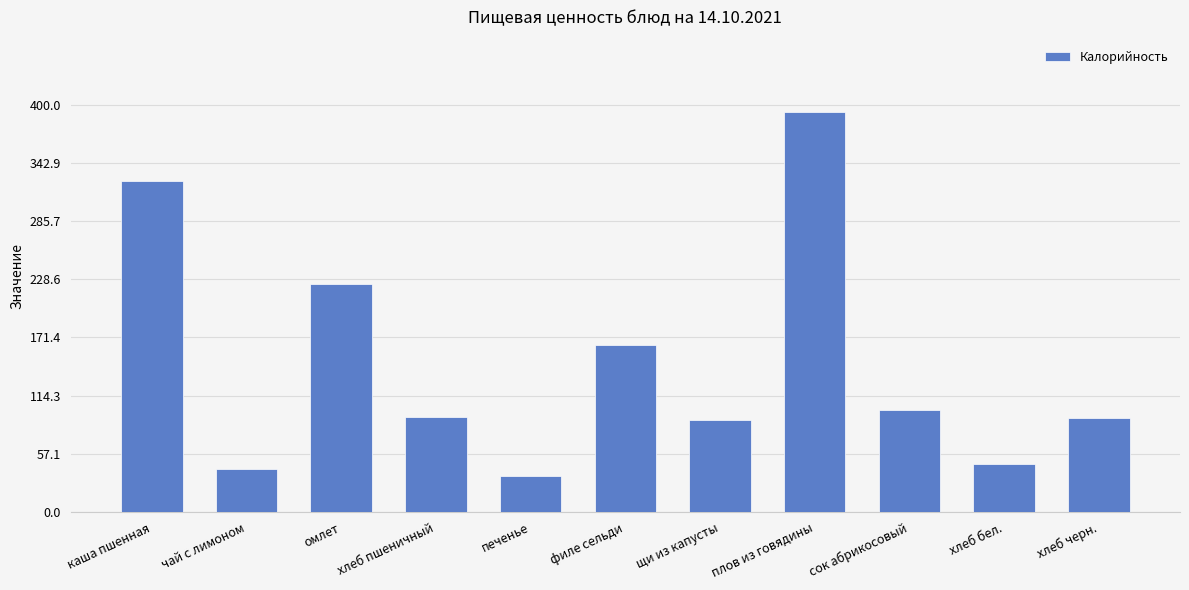

Does the chart contain any negative values?

No